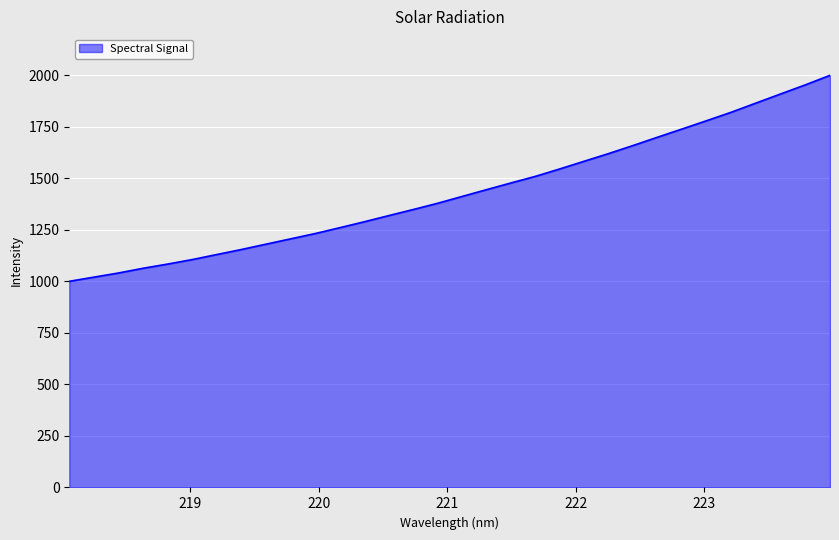

What is the minimum value shown in the chart?

1000.4